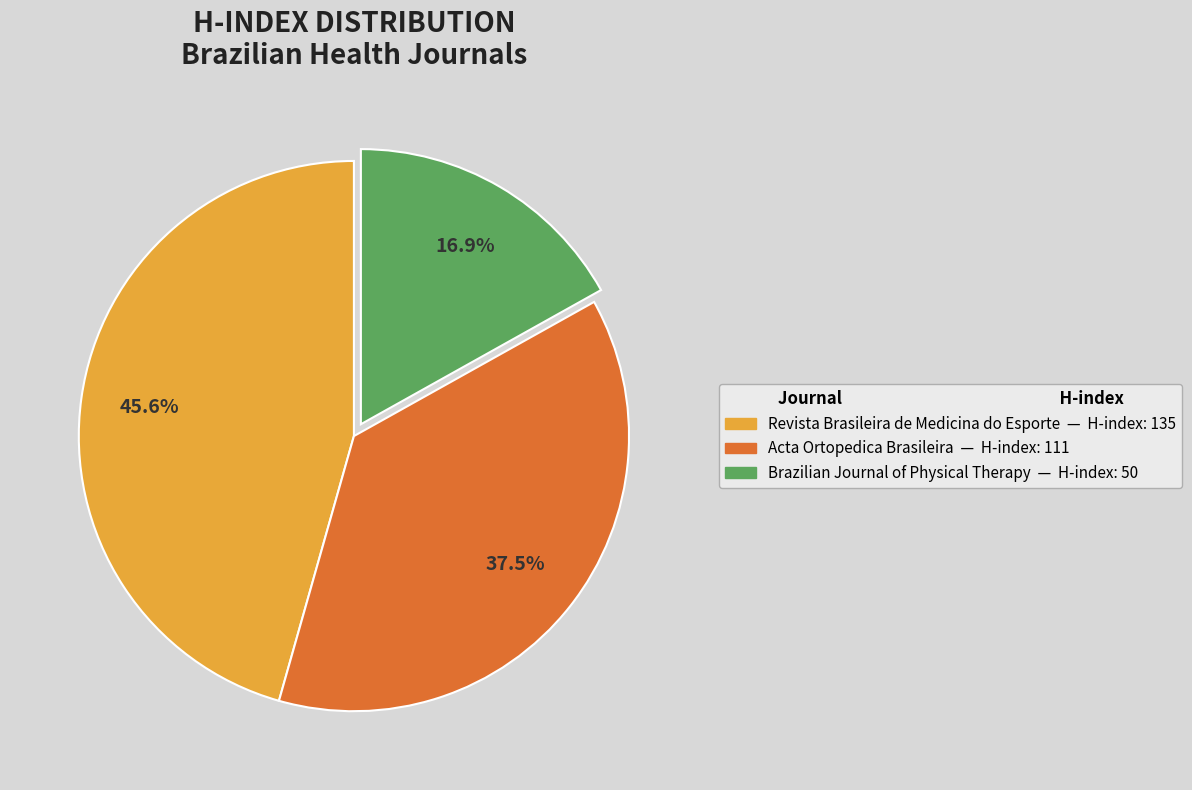

Do Revista Brasileira de Medicina do Esporte and Brazilian Journal of Physical Therapy together represent more than half of the pie?

Yes